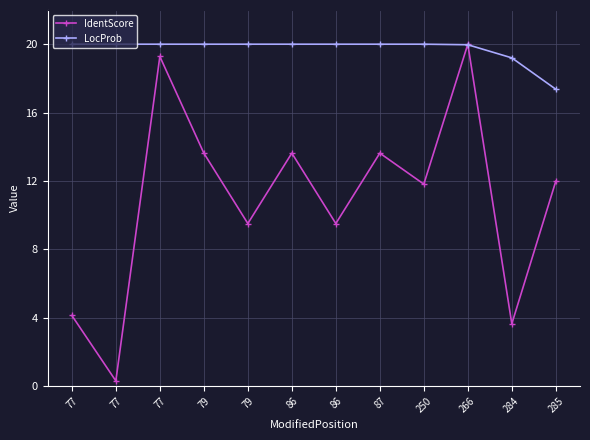

What are all the series names shown in the legend?

IdentScore, LocProb